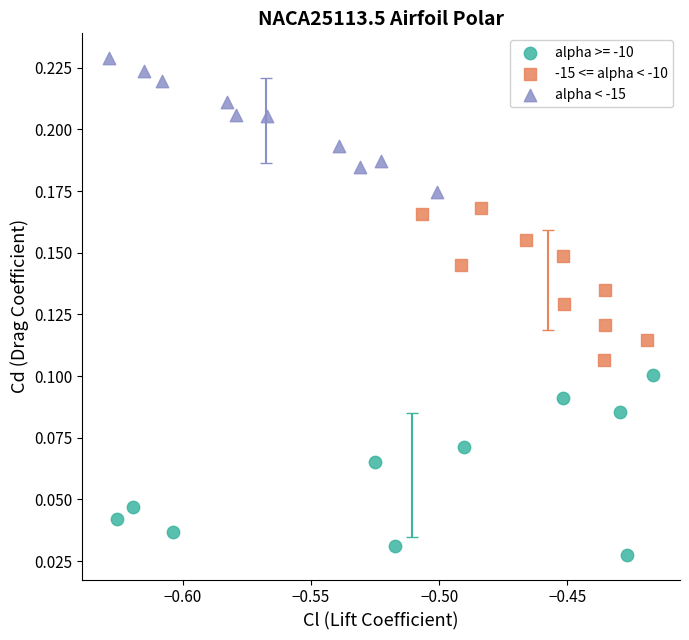

Which series contains the highest Y value?

alpha < -15